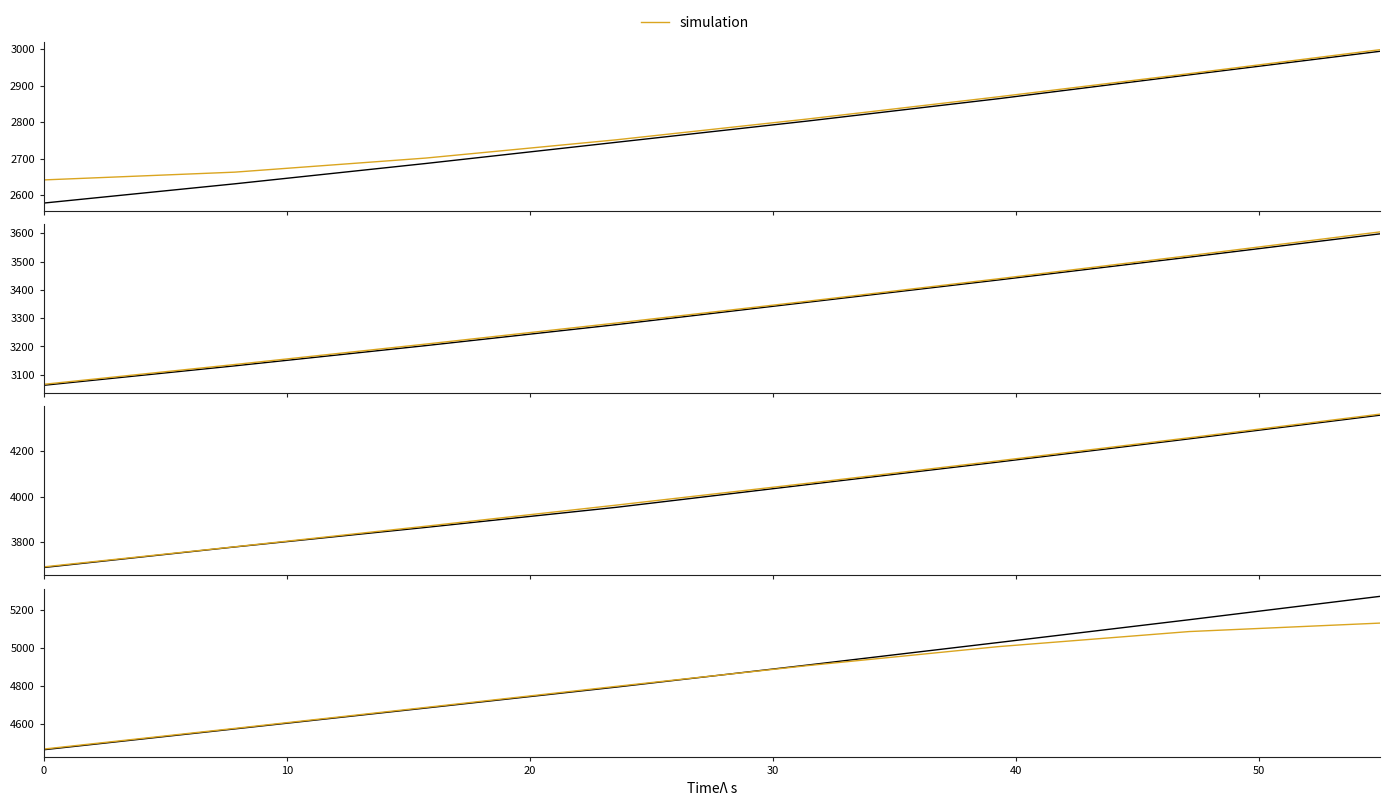

The chart shows a value of 8549.5 at 30. True or false?

False